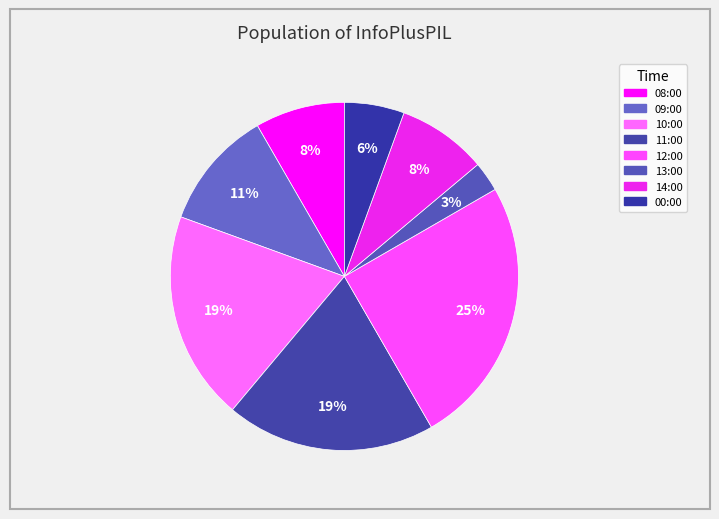

What is the ratio of the value at 12:00 to the value at 08:00?

3.0